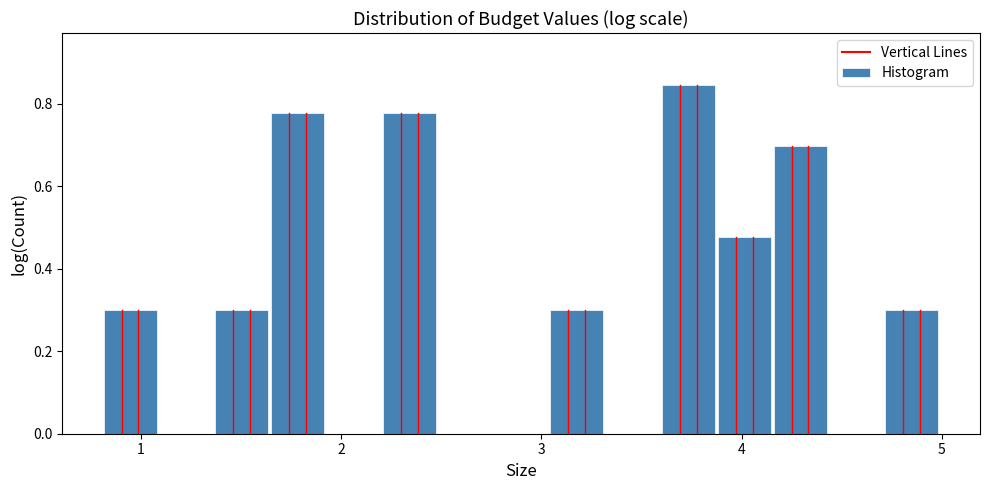

Around what value on the x-axis is the tallest bar? Give the approximate position of its centre, as read against the axis.

3.7